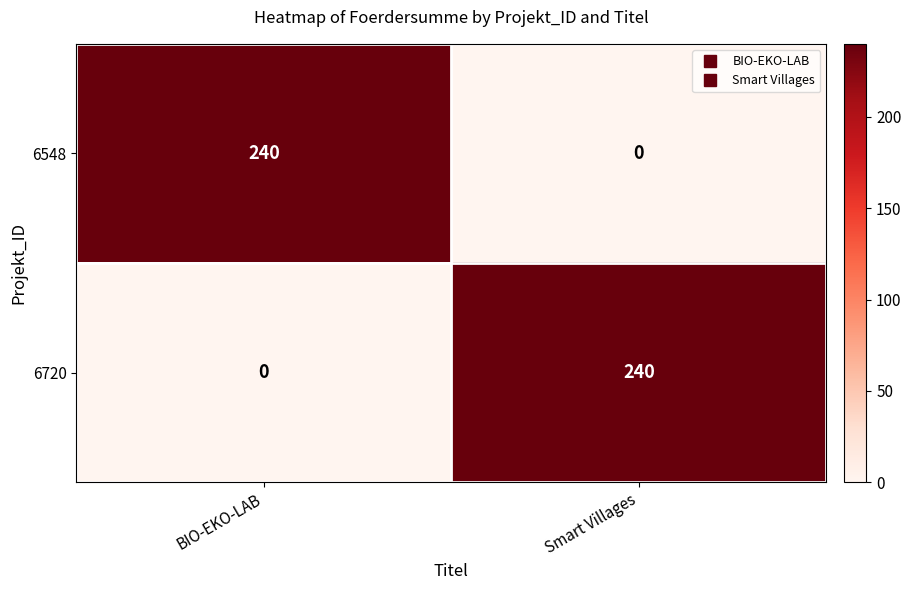

What is the maximum value for 6720?

240